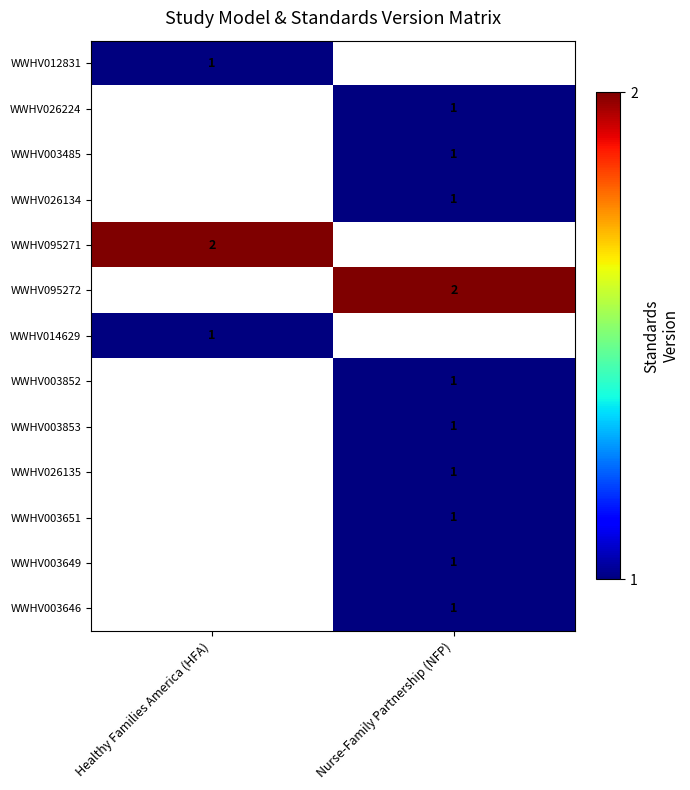

The WWHV003646 series shows 2 at Nurse-Family Partnership (NFP). True or false?

False